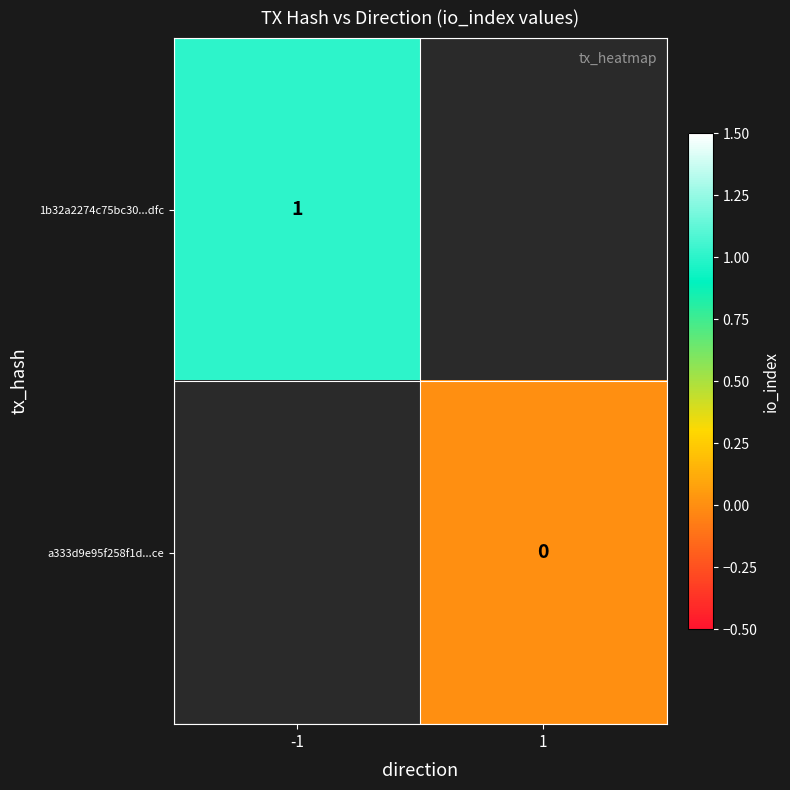

Is it true that 1b32a2274c75bc30...dfc equals 0 at -1?

False